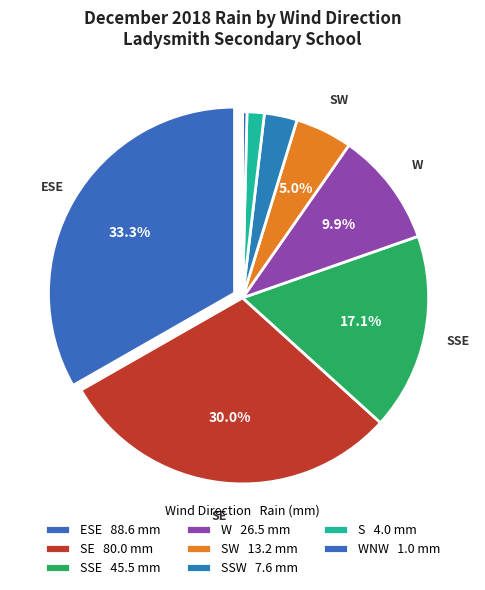

Is there a majority slice in this chart?

No